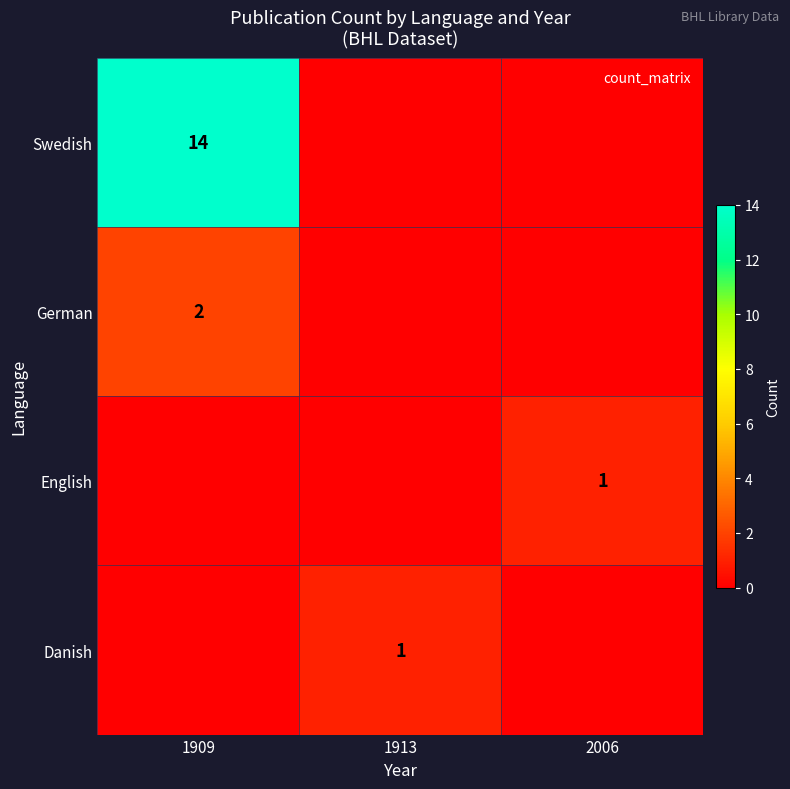

What is the total value across all series at 1913?

1